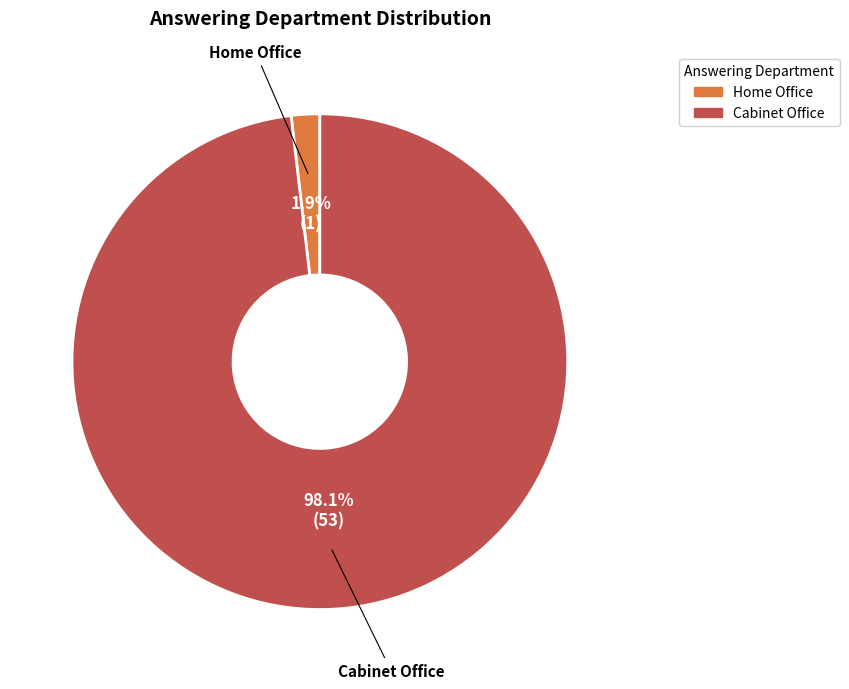

What is the smallest slice in the pie chart?

Home Office